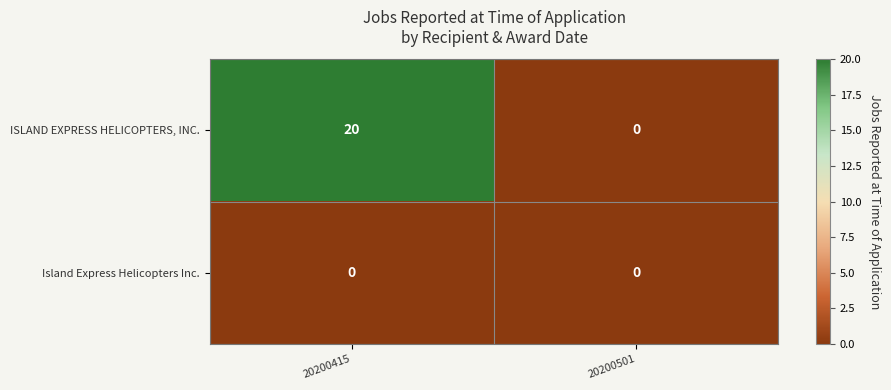

True or false: ISLAND EXPRESS HELICOPTERS, INC. has a value of 20 at 20200415.

True